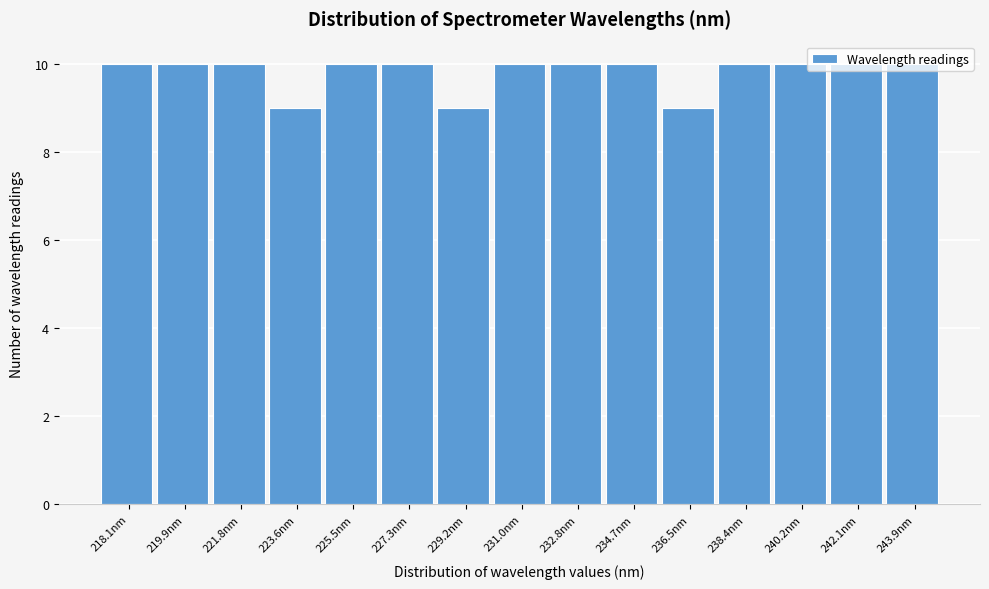

What is the average value?

10